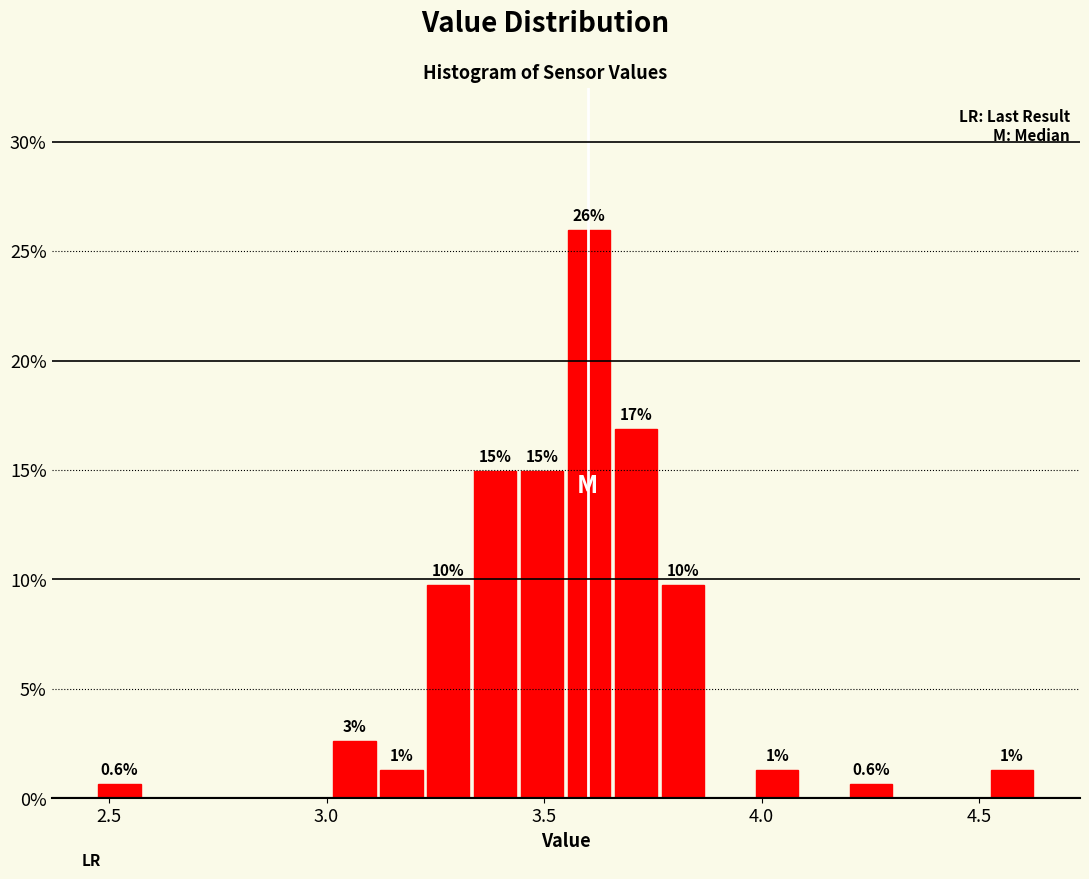

Read against the x-axis, roughly where is the centre of the tallest bar?

3.60